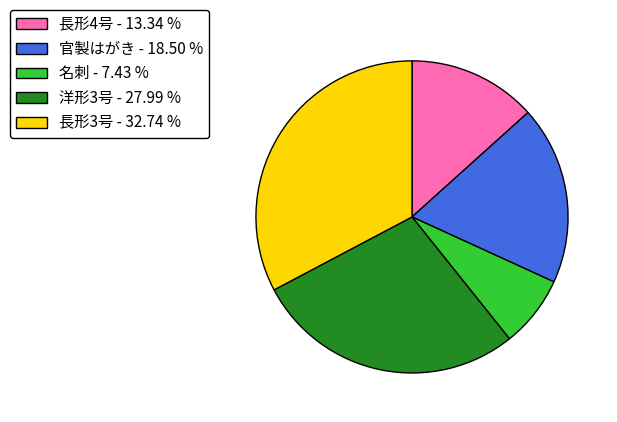

Rank the categories by value from lowest to highest.

名刺, 長形4号, 官製はがき, 洋形3号, 長形3号